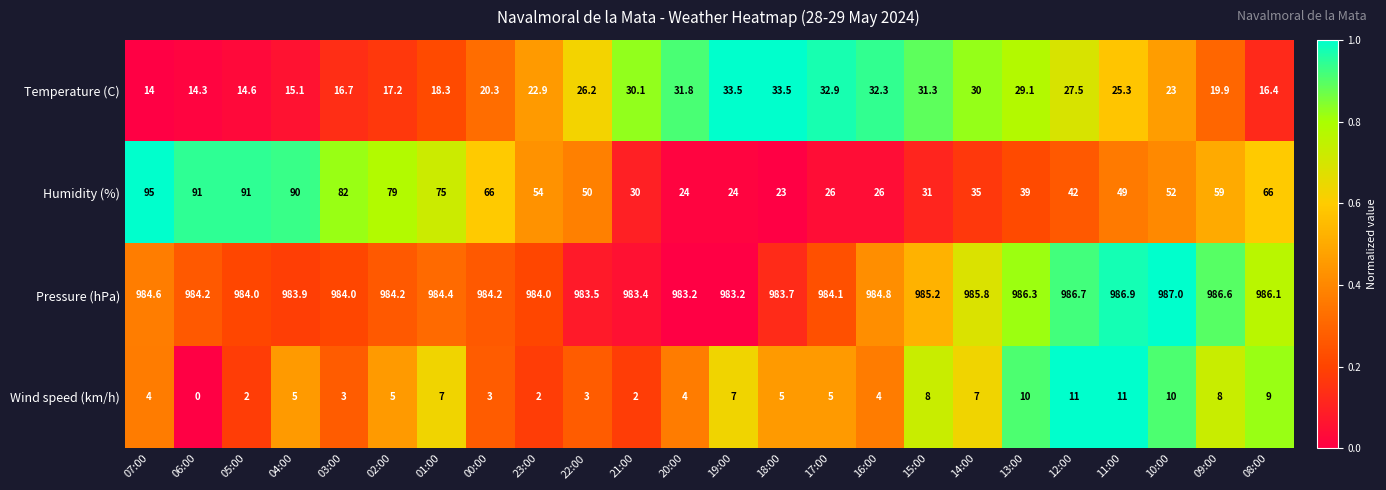

Which series has the largest range (max minus min)?

Humidity (%)